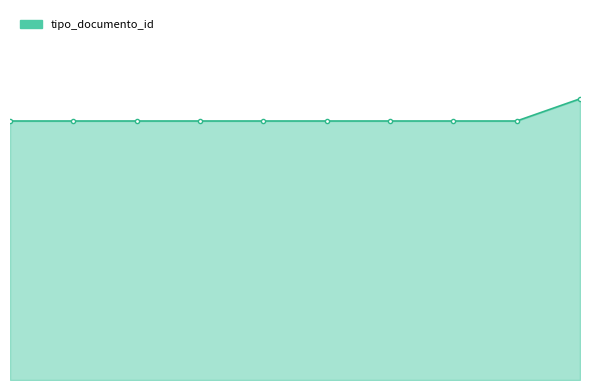

What is the difference between the maximum and minimum values?

3